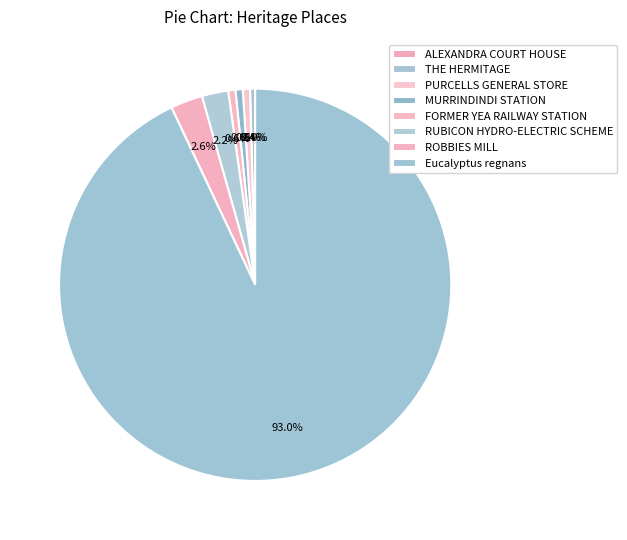

Which slice is the largest?

Eucalyptus regnans